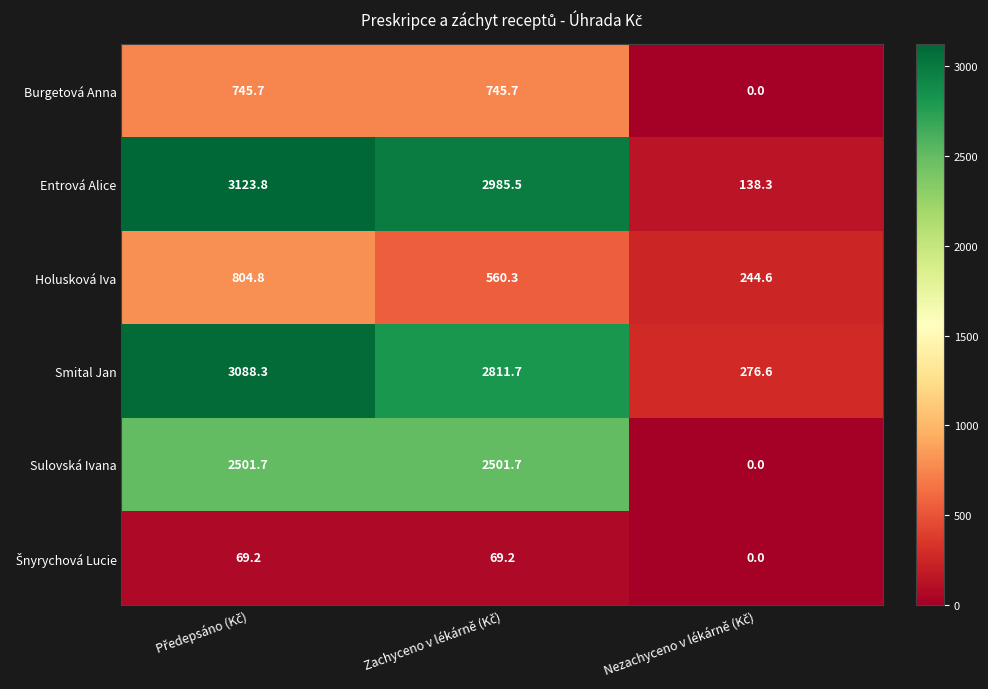

What is the difference between the second highest and minimum values in the Smital Jan series?

2535.1